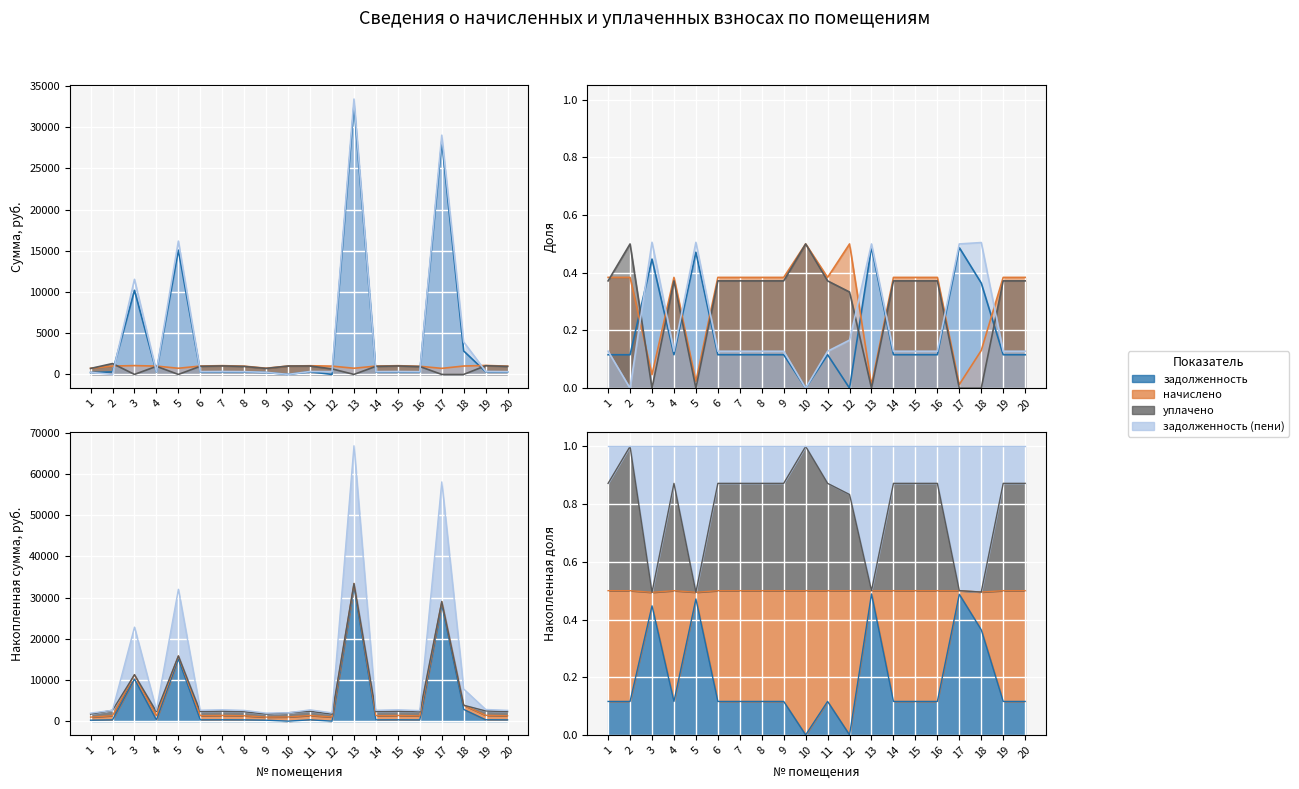

Where is the first local maximum for уплачено?

2